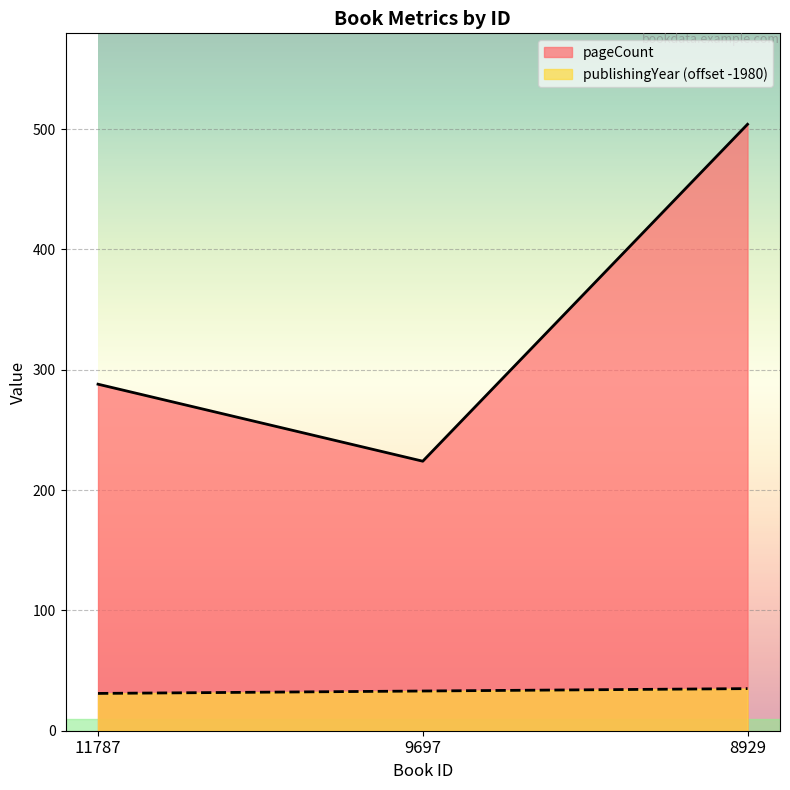

What is the difference between the second highest and minimum values in the publishingYear series?

2